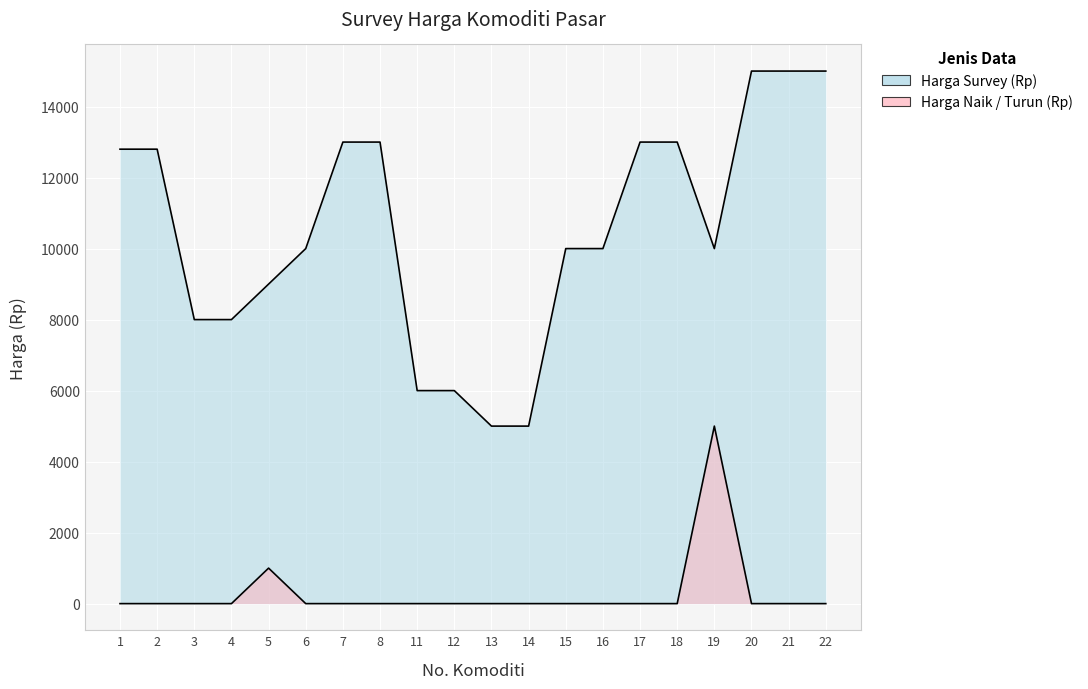

What are all the series names shown in the legend?

Harga Survey (Rp), Harga Naik / Turun (Rp)